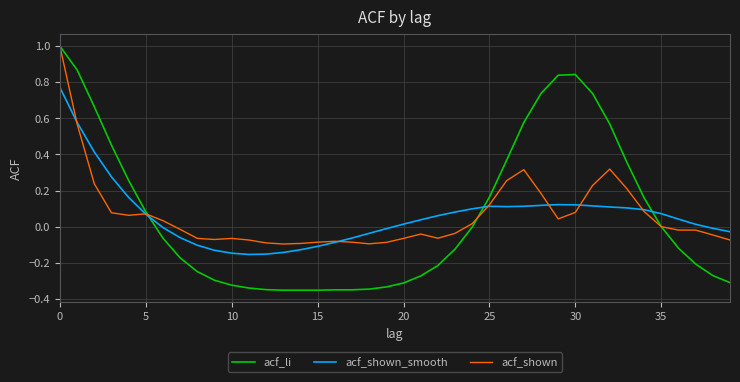

What are all the series names shown in the legend?

acf_li, acf_shown_smooth, acf_shown